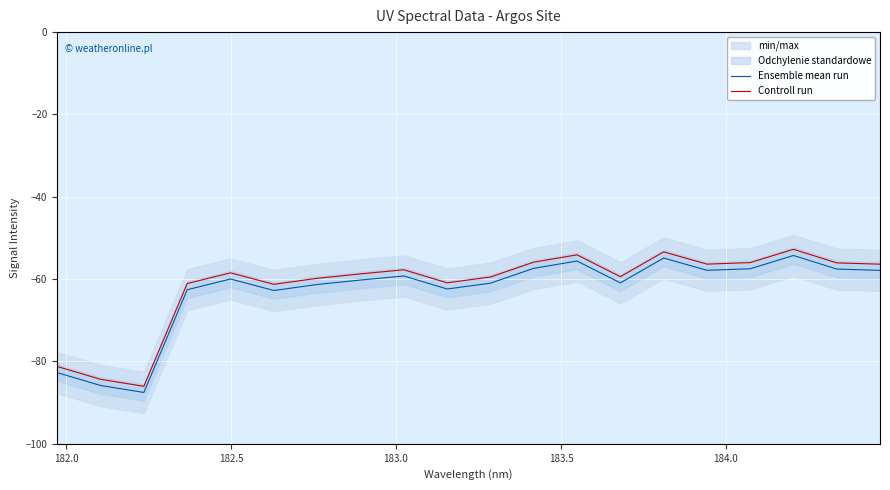

What is the highest value of the Controll run series?

-52.8